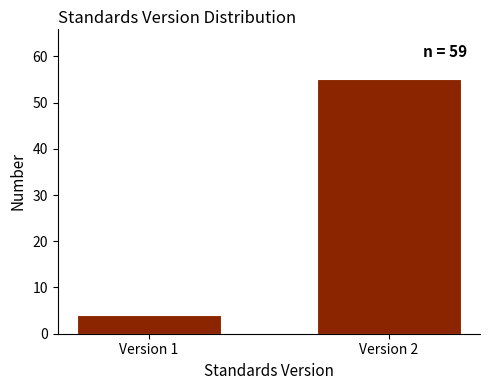

Reading left to right, what are all the values shown in this chart?

Version 1=4	Version 2=55